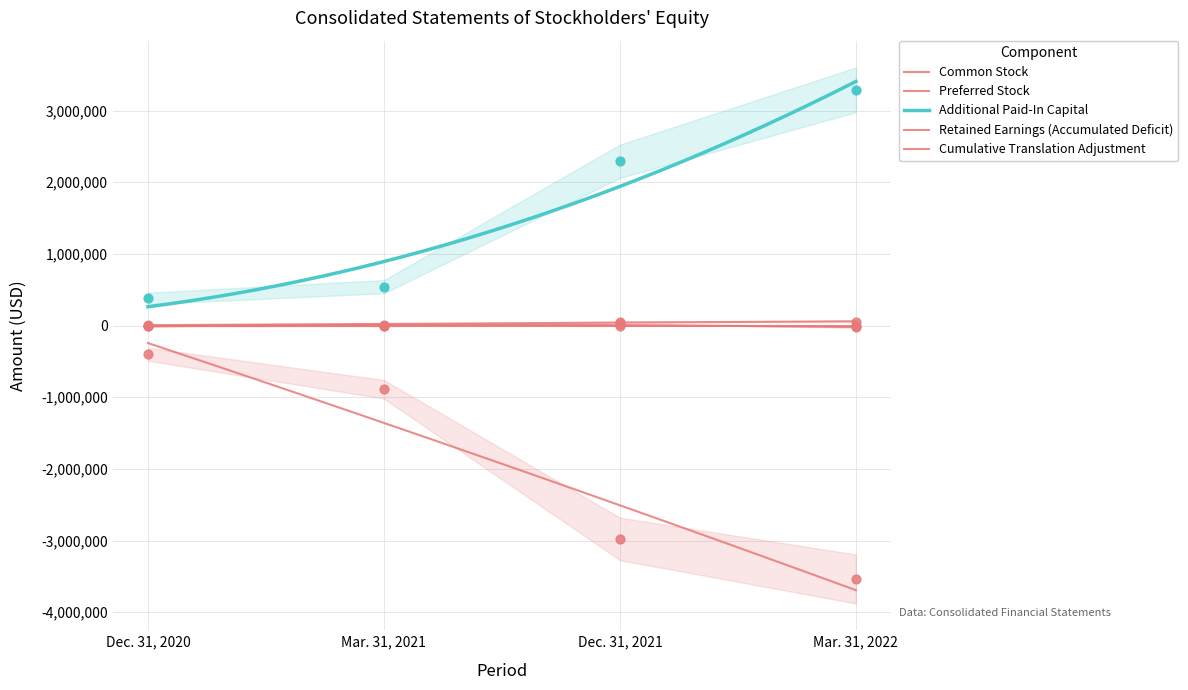

What are all the series names shown in the legend?

Common Stock, Preferred Stock, Additional Paid-In Capital, Retained Earnings (Accumulated Deficit), Cumulative Translation Adjustment